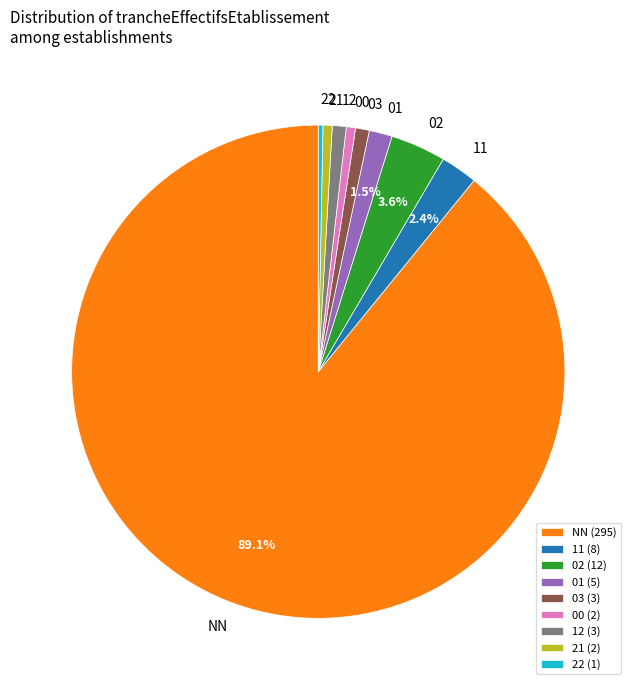

Does any single category account for the majority?

Yes